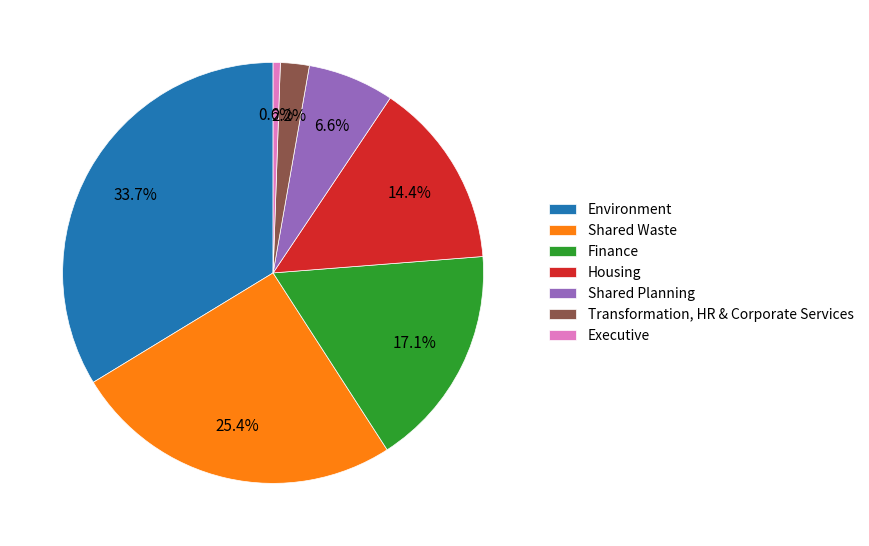

Is there a majority slice in this chart?

No